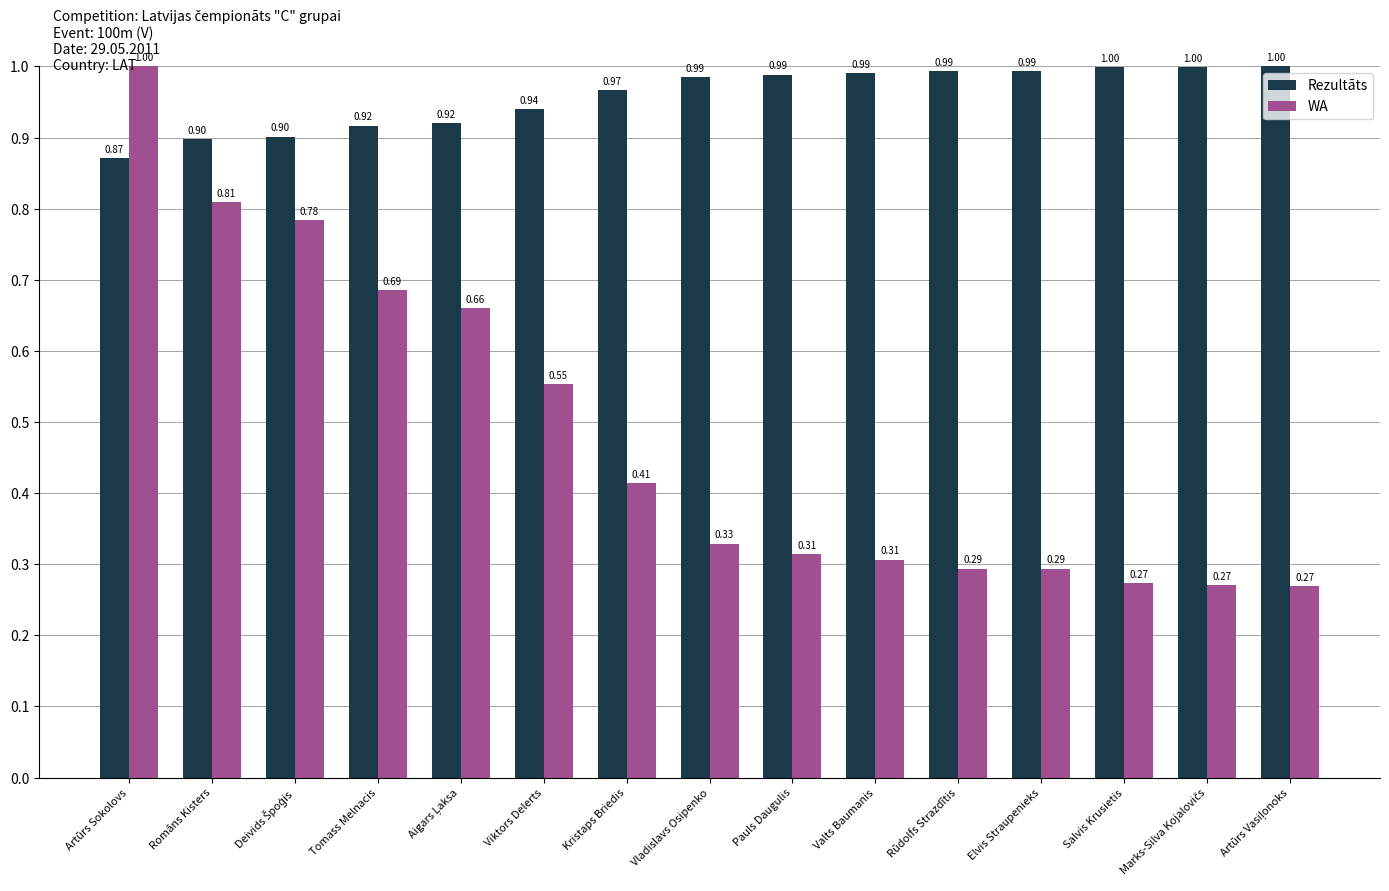

Which series has the largest range (max minus min)?

WA